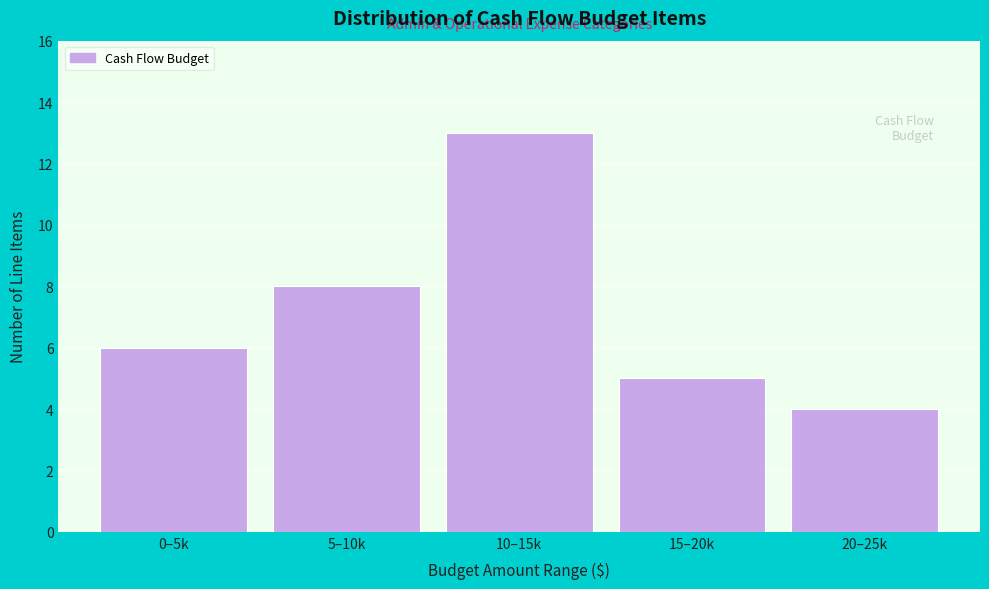

Reading left to right, list all the values displayed in this chart.

6	8	13	5	4